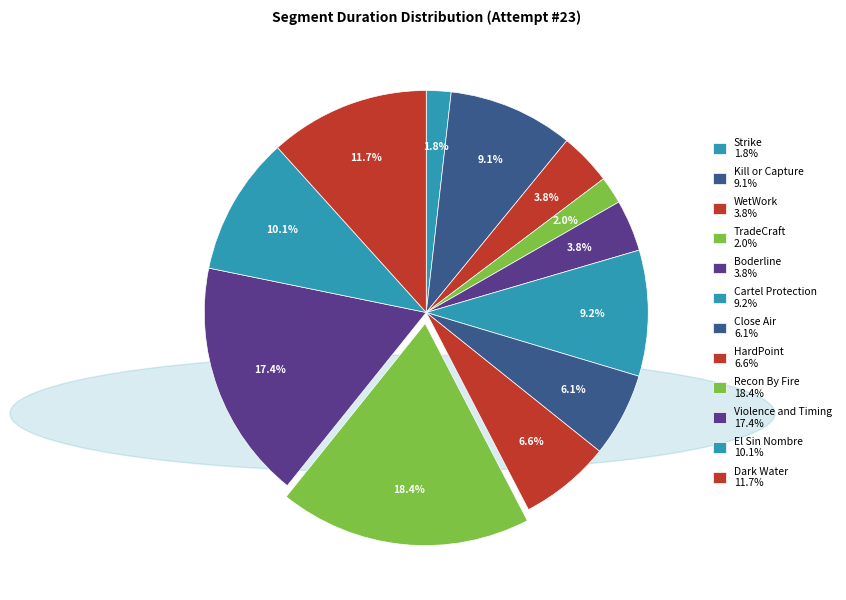

Count the number of slices in the pie.

12